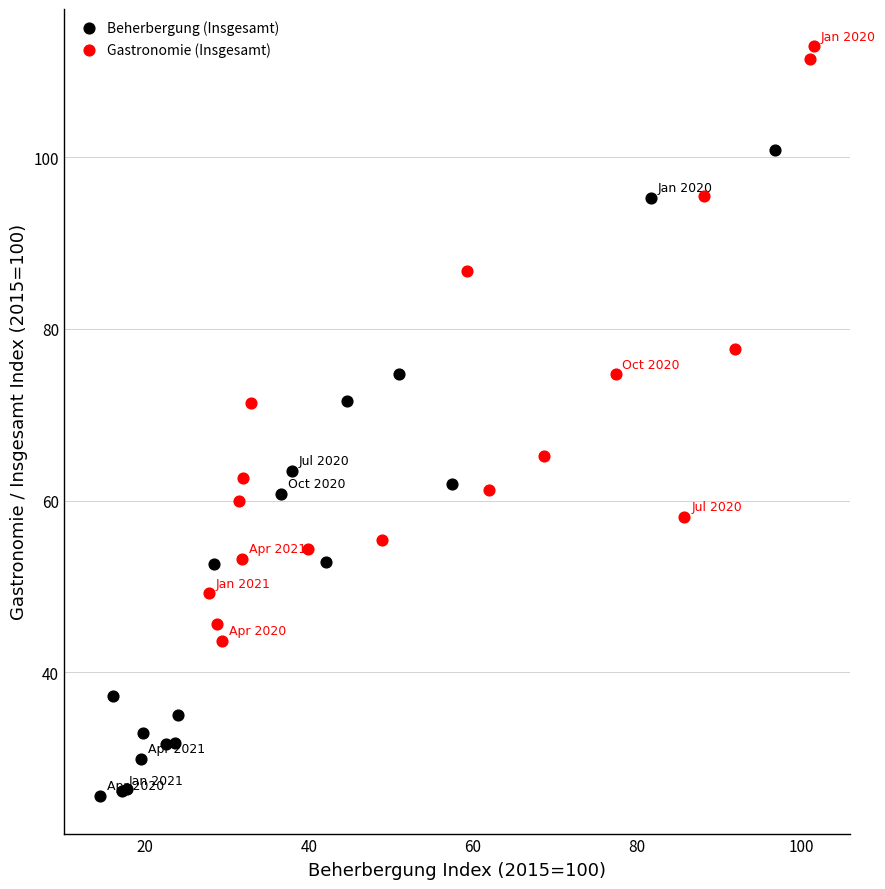

What are all the series names shown in the legend?

Beherbergung (Insgesamt), Gastronomie (Insgesamt)